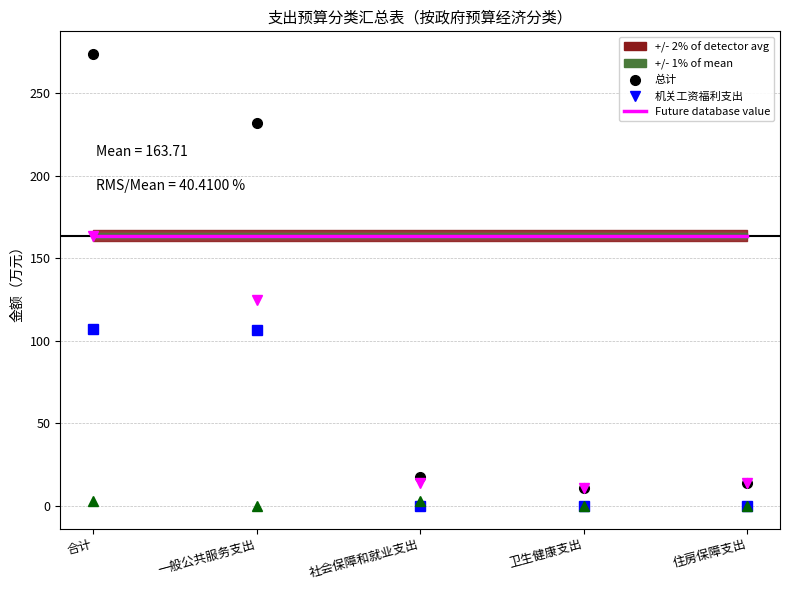

At which label does 对个人和家庭的补助 reach its peak?

合计